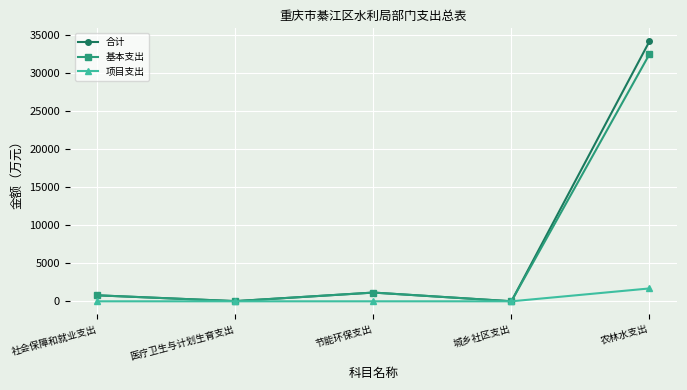

Does the chart have visible grid lines?

Yes